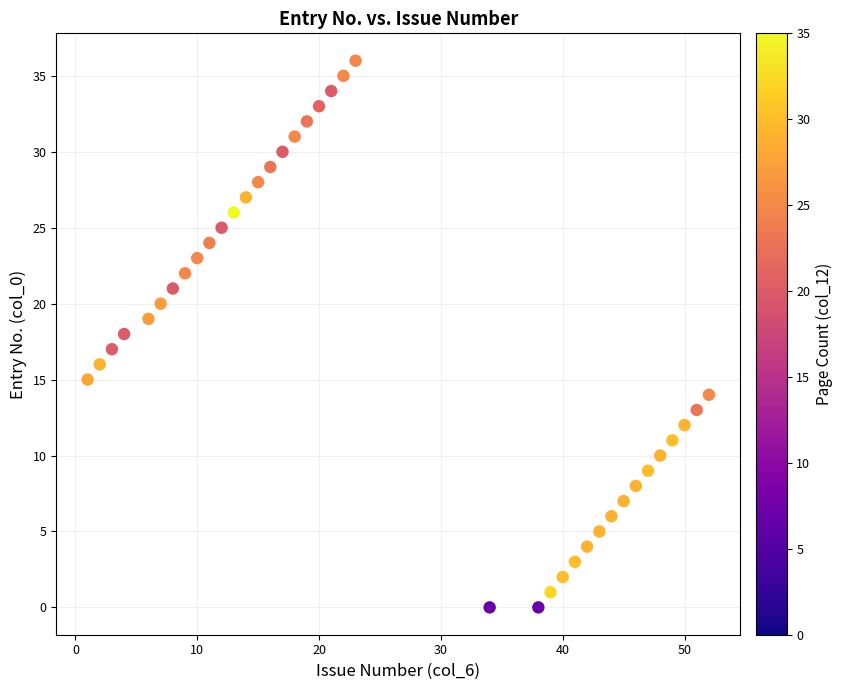

What is the range of Y values (max minus min)?

36